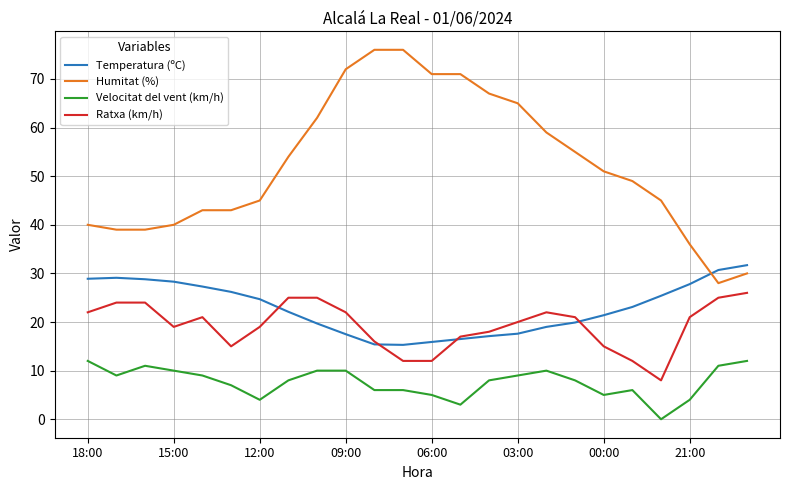

Which series has the widest spread of values?

Humitat (%)